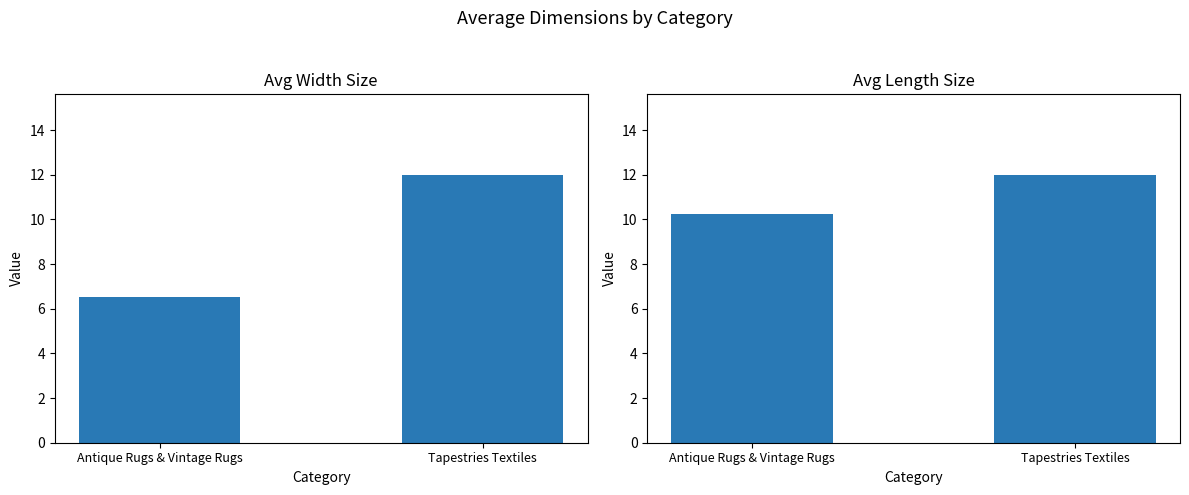

What is the maximum value for Length Size?

12.0